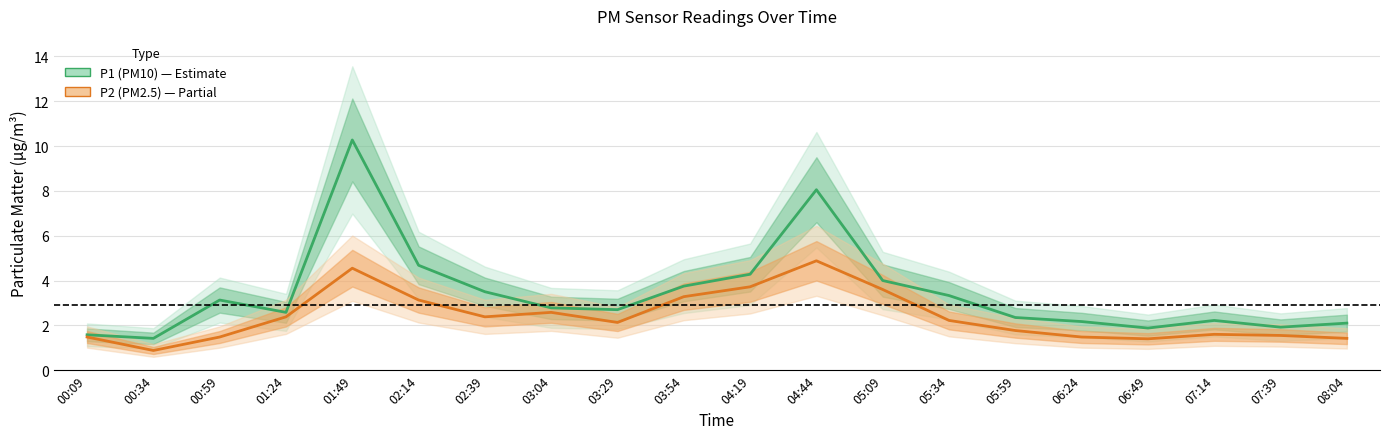

Which category has the highest value across all series?

01:49